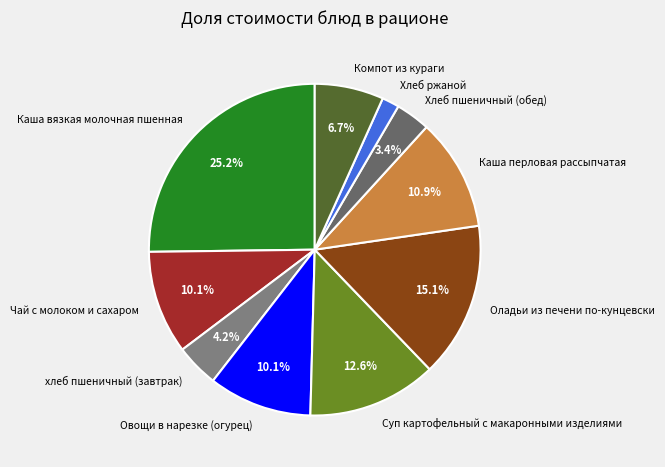

What percentage is NOT represented by Оладьи из печени по-кунцевски?

84.9%